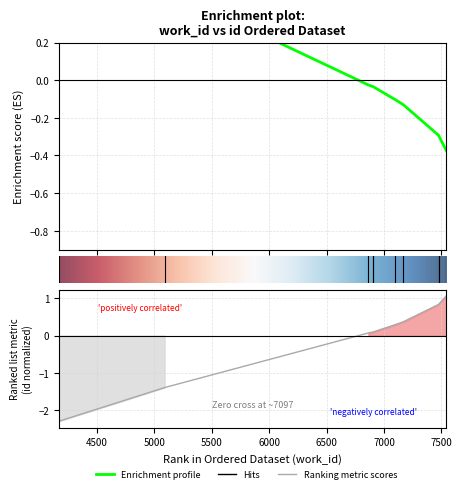

What is the maximum value for id?

1.1